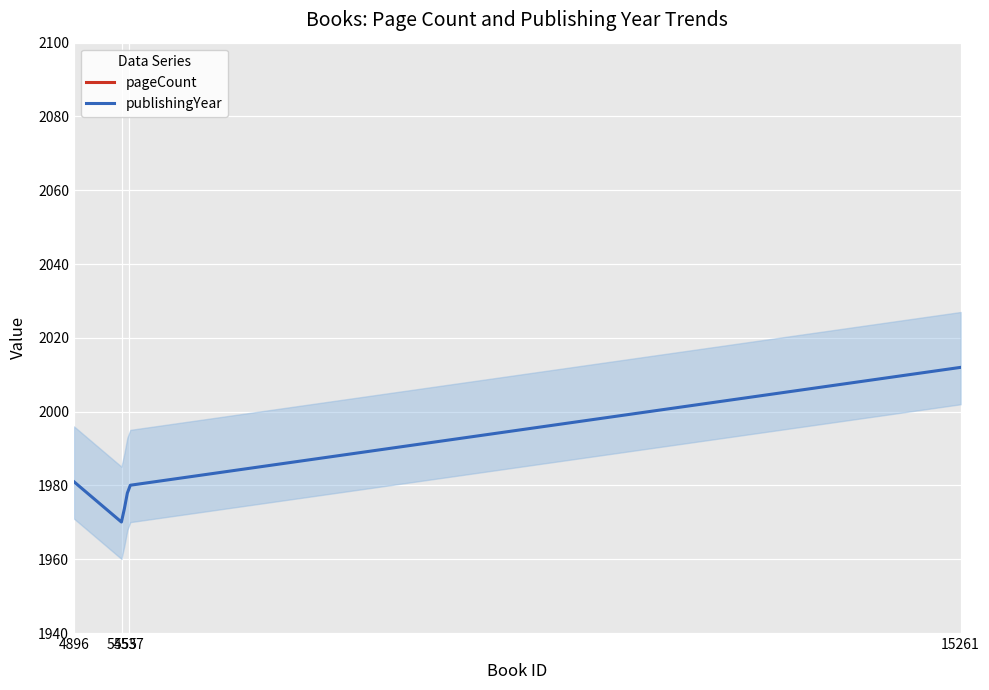

What is the maximum value for publishingYear?

2012.0